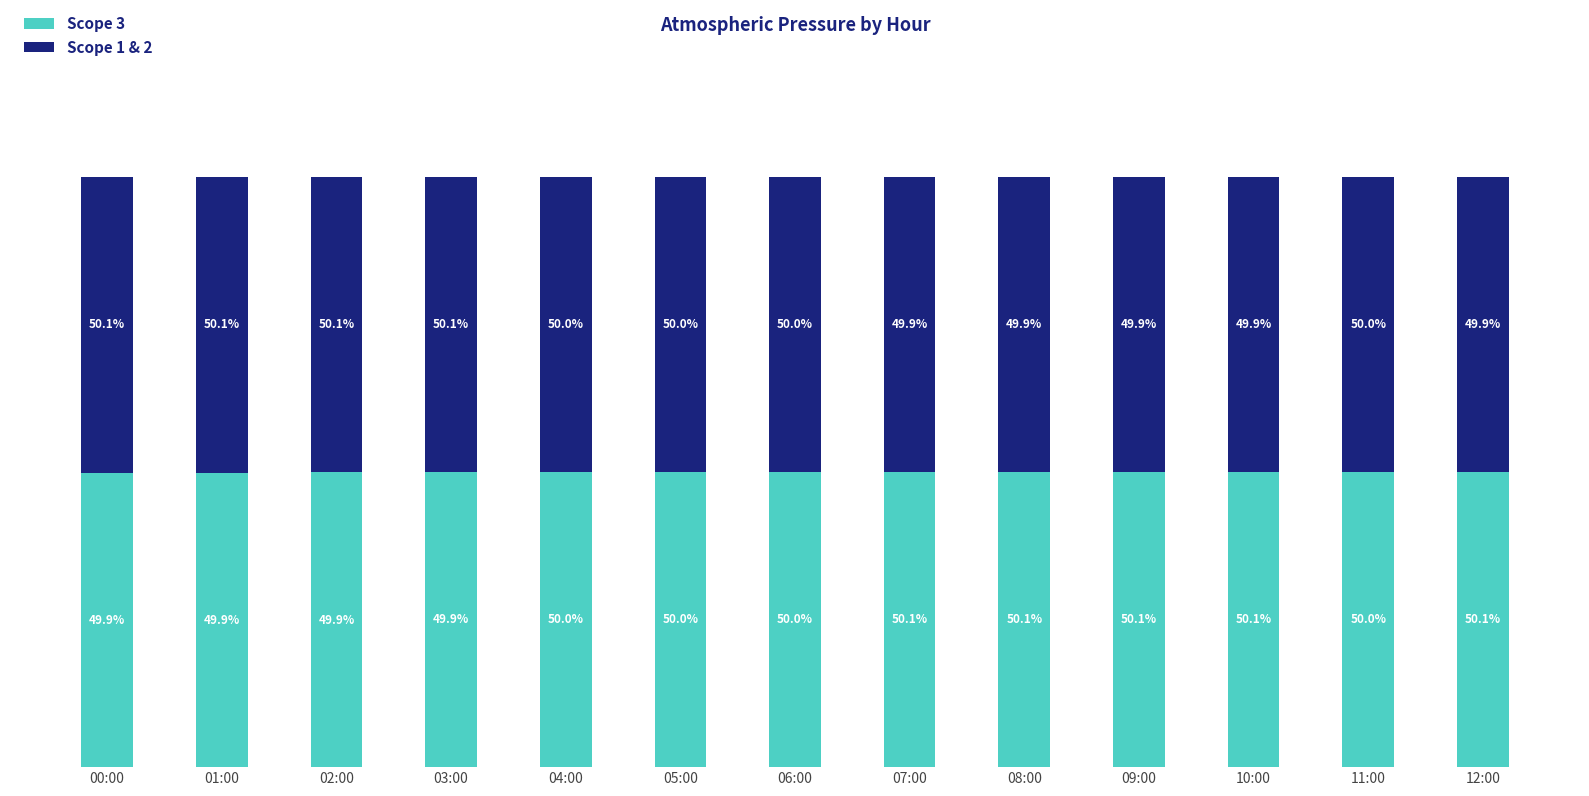

Does the chart contain any negative values?

No